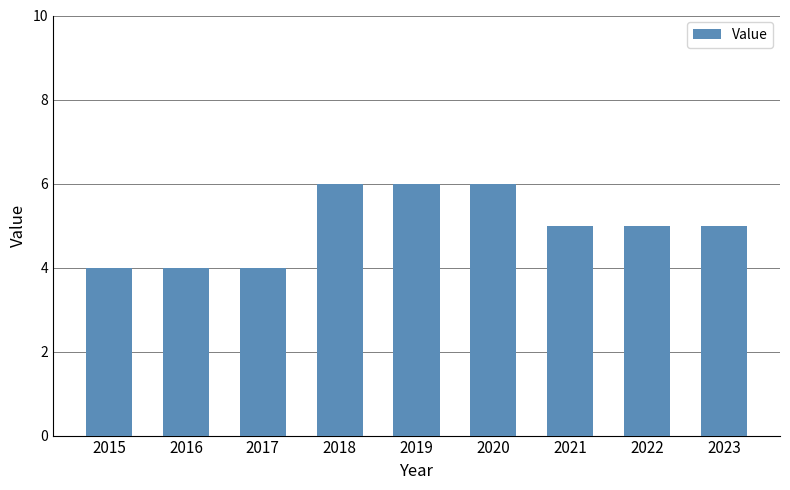

What is the greatest value displayed?

6